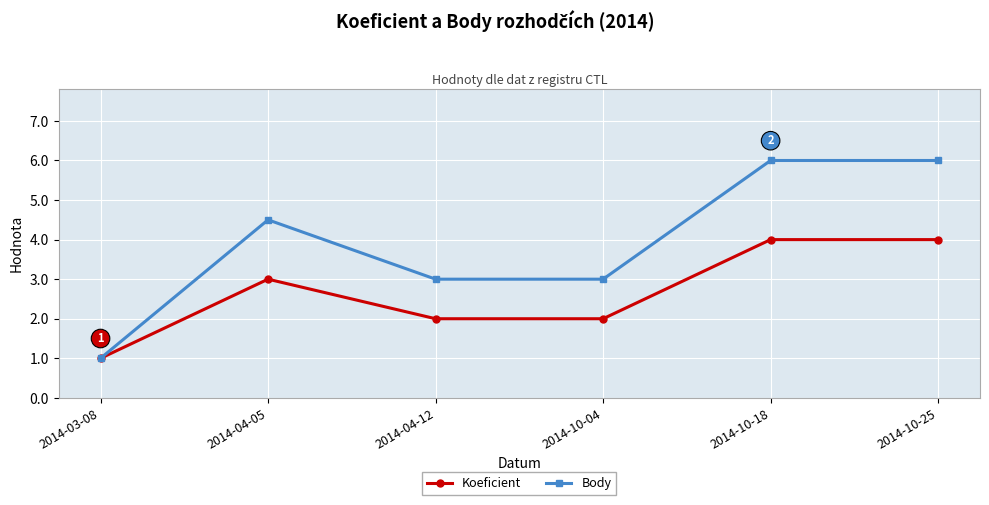

Rank the series at 2014-10-18 from lowest to highest value.

Koeficient, Body